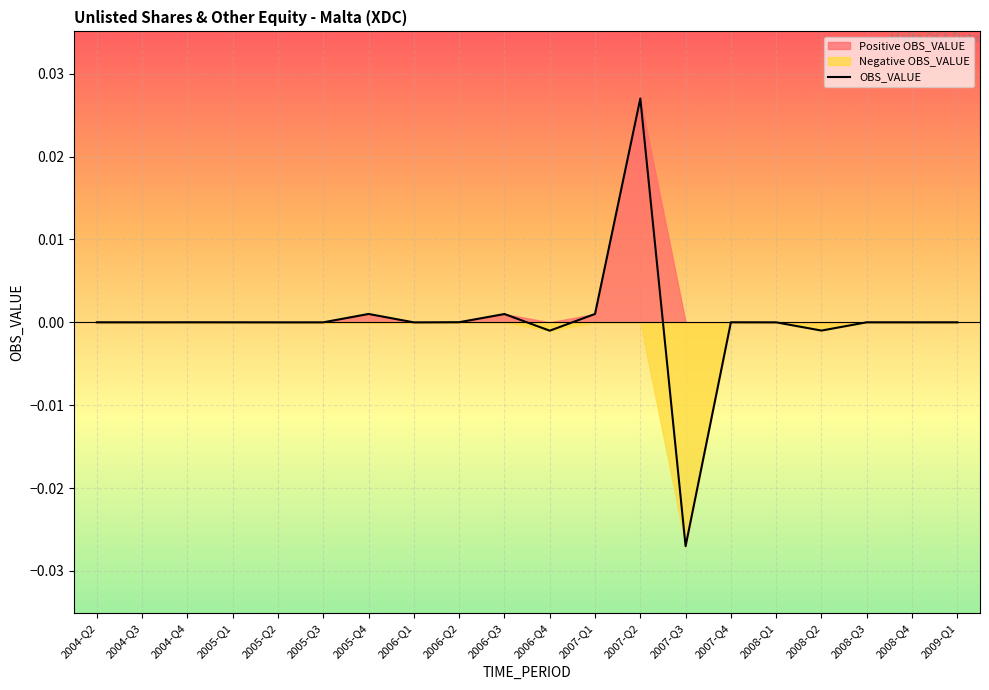

How many positive values are there?

10